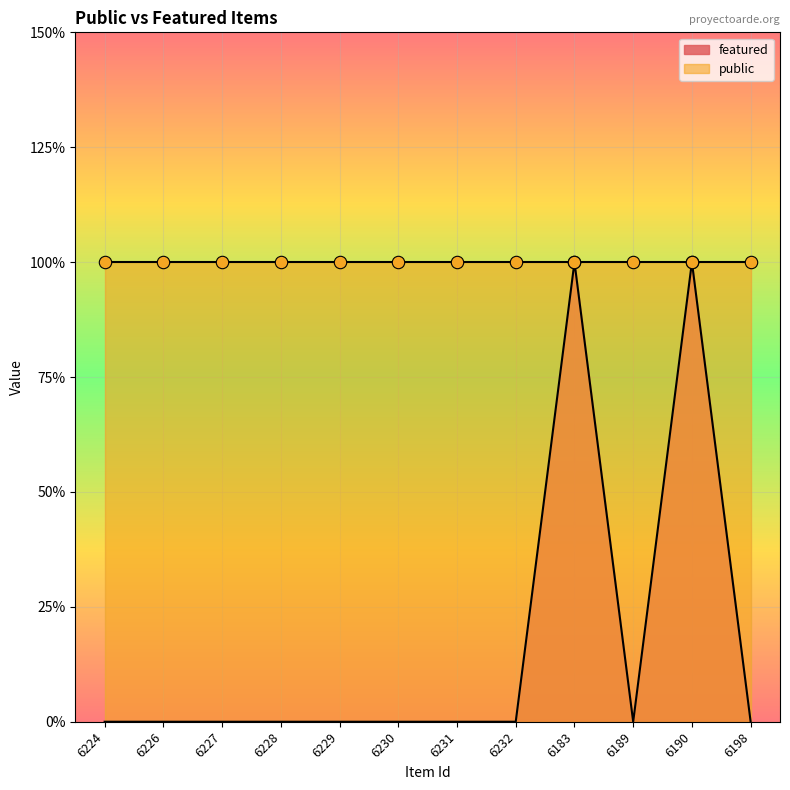

Which has a higher value, 6190 or 6224?

6190